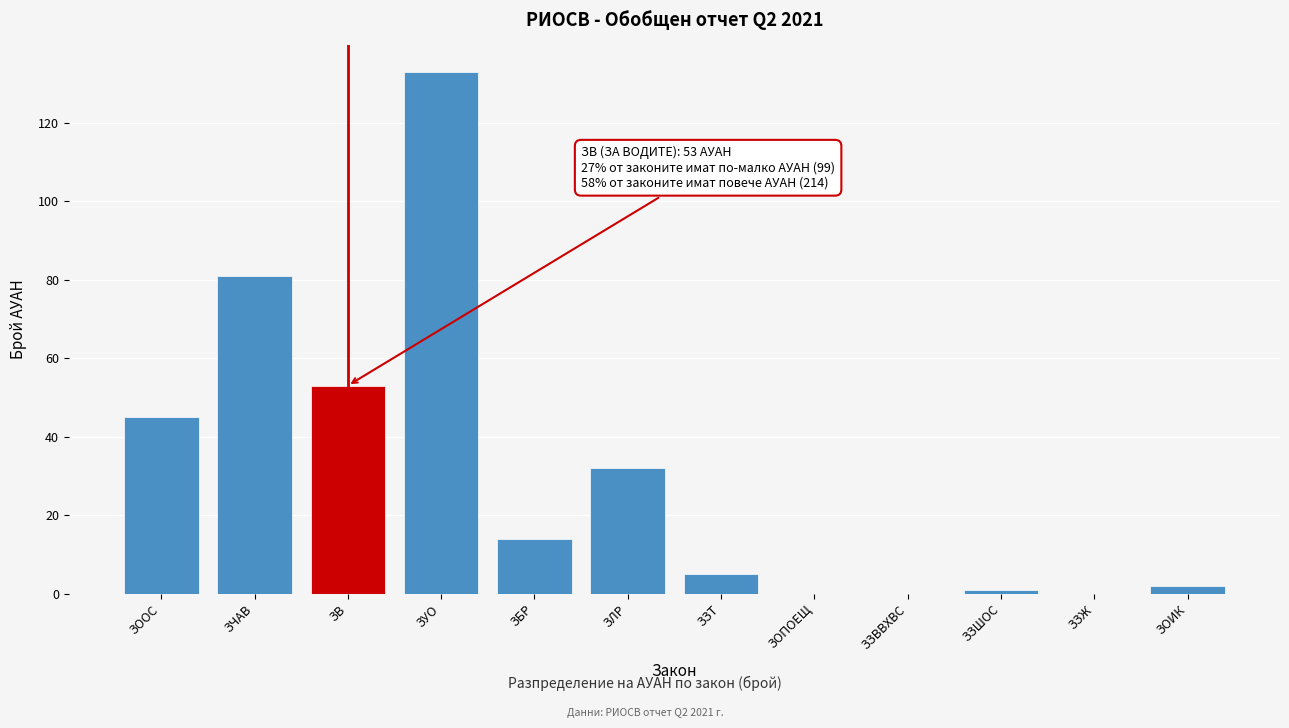

Reading left to right, transcribe all the data shown in this chart.

ЗООС=45	ЗЧАВ=81	ЗВ=53	ЗУО=133	ЗБР=14	ЗЛР=32	ЗЗТ=5	ЗОПОЕЩ=0	ЗЗВВХВС=0	ЗЗШОС=1	ЗЗЖ=0	ЗОИК=2